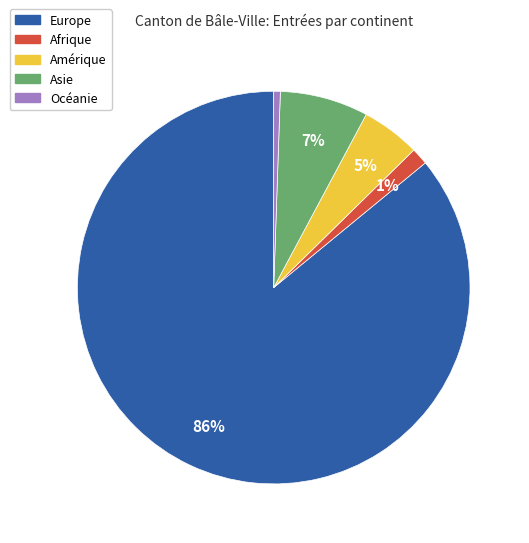

True or false: Europe accounts for 86% of the total.

True